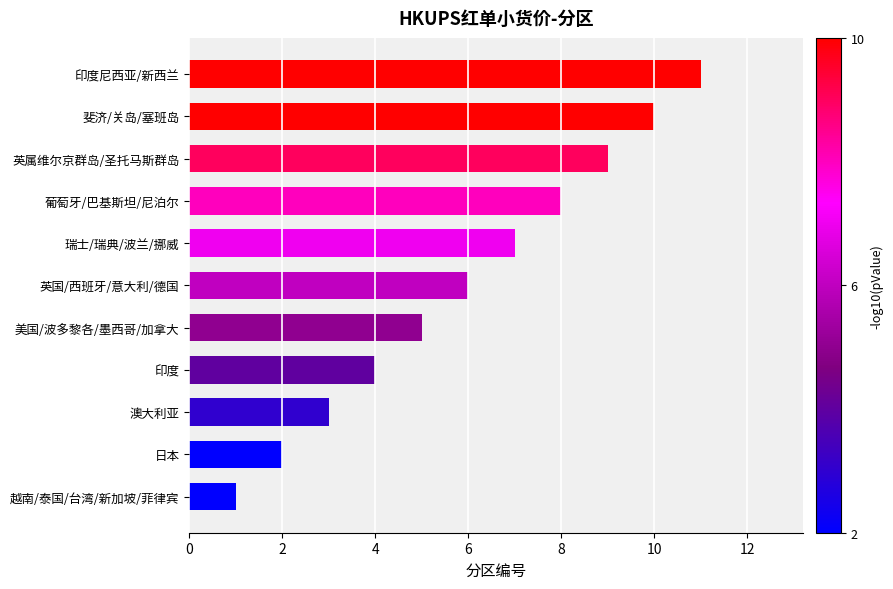

Rank the categories by value from lowest to highest.

越南/泰国/台湾/新加坡/菲律宾, 日本, 澳大利亚, 印度, 美国/波多黎各/墨西哥/加拿大, 英国/西班牙/意大利/德国, 瑞士/瑞典/波兰/挪威, 葡萄牙/巴基斯坦/尼泊尔, 英属维尔京群岛/圣托马斯群岛, 斐济/关岛/塞班岛, 印度尼西亚/新西兰